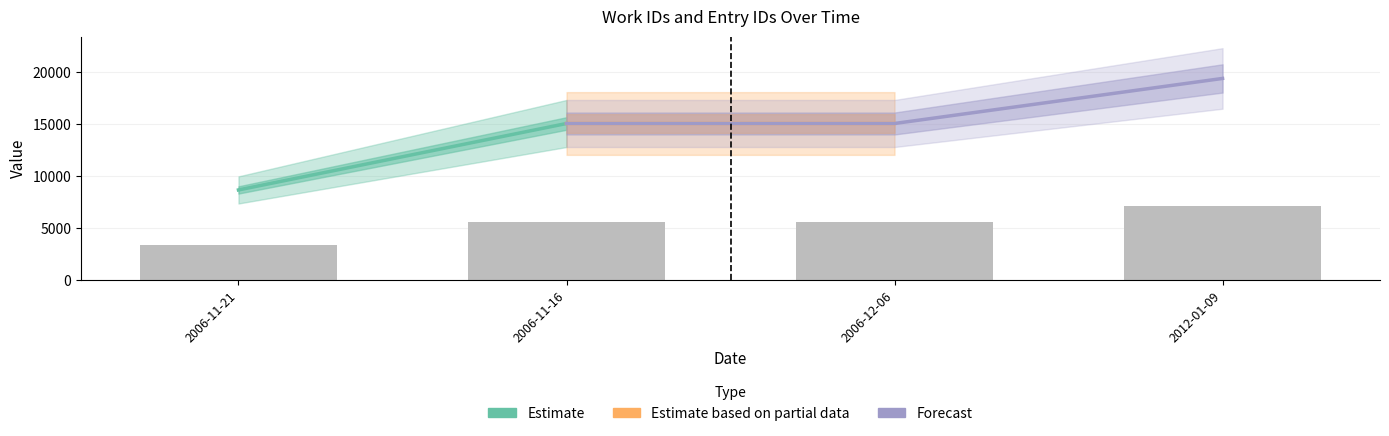

The value at 2006-12-06 is 8461. True or false?

False